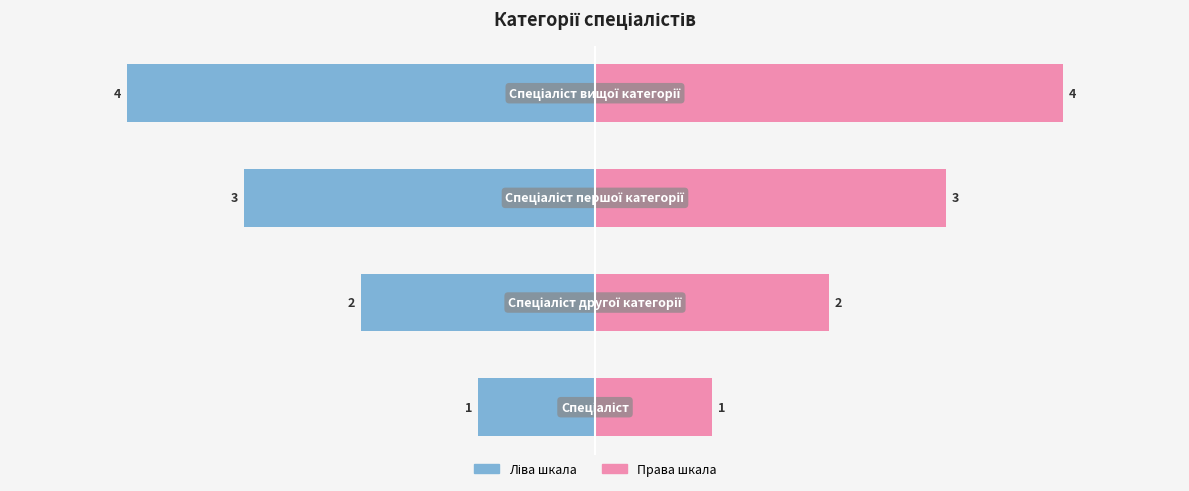

Reading left to right, list all the values displayed in this chart.

Ідентифікатор (ліво): 0=-1	1=-2	2=-3	3=-4
Ідентифікатор (право): 0=1	1=2	2=3	3=4